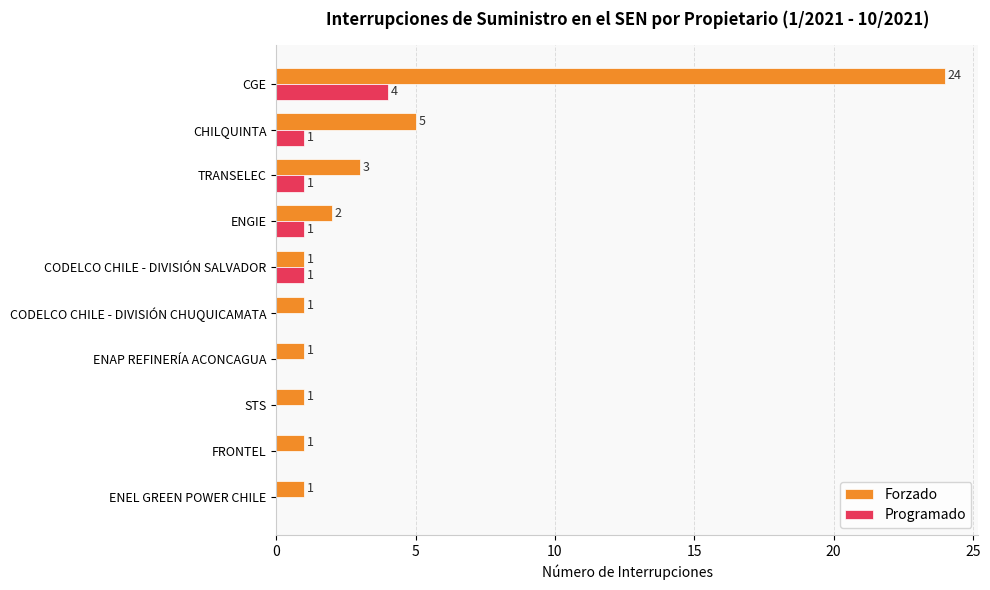

At which category is the sum across all series the highest?

CGE